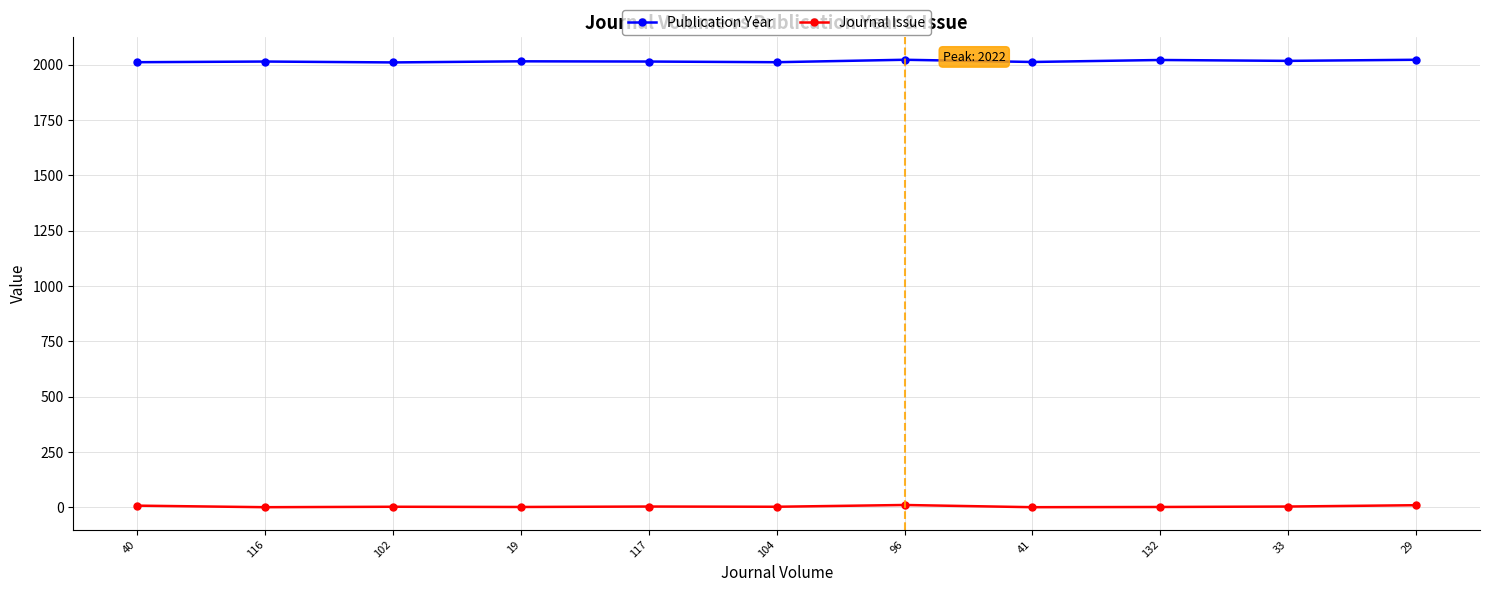

Which series has the largest total across all categories?

Publication Year